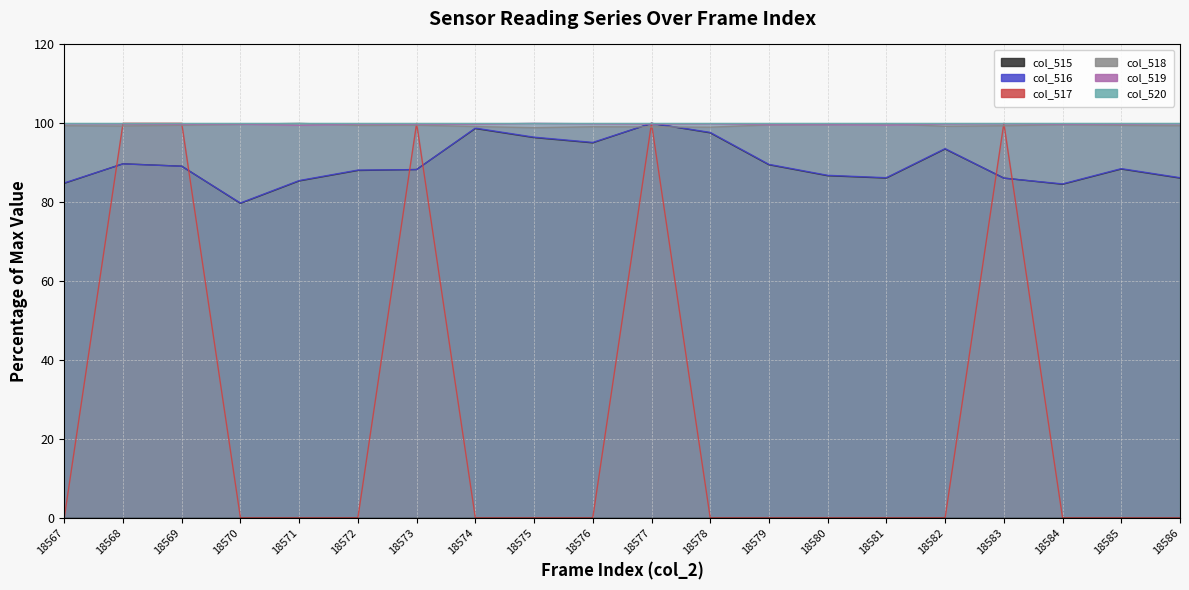

Where does the col_515 series first go above 88?

18568